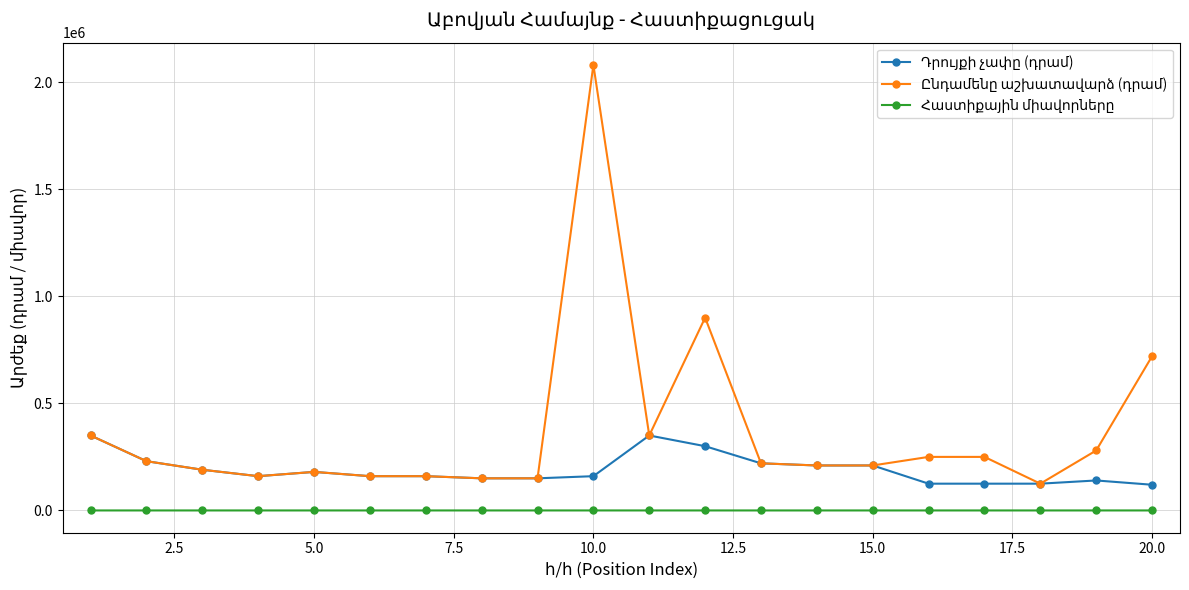

At how many categories does at least one series exceed 583866?

3